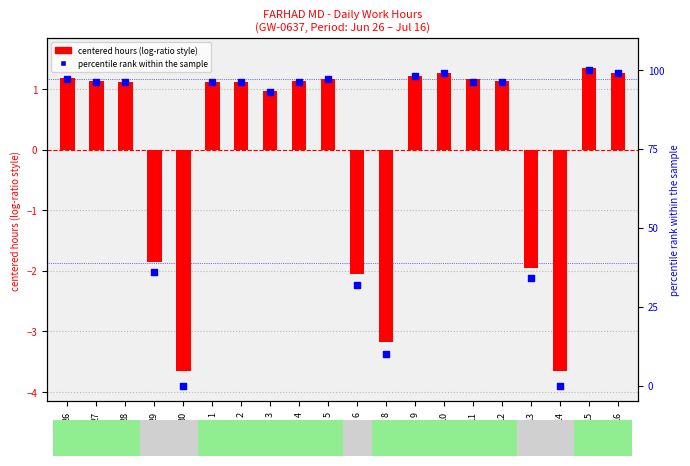

At which category is the sum across all series the highest?

15